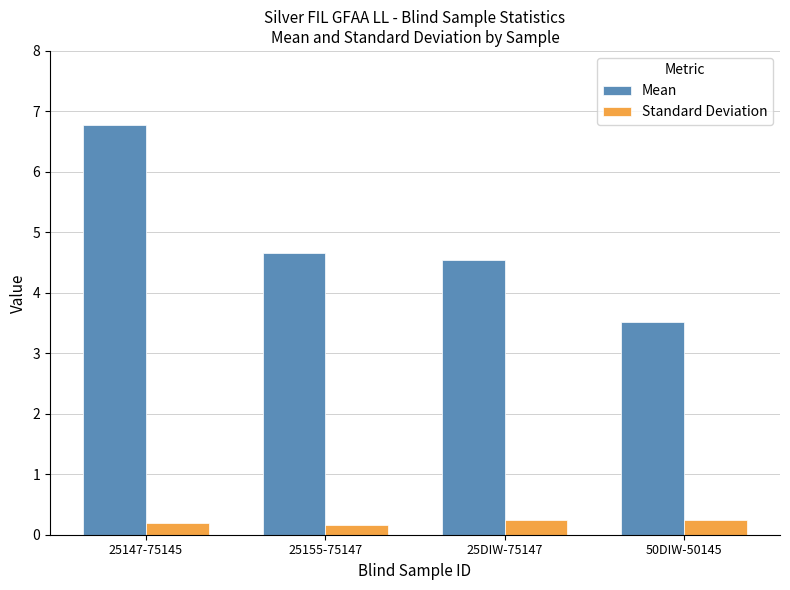

What is the smallest value displayed?

0.2